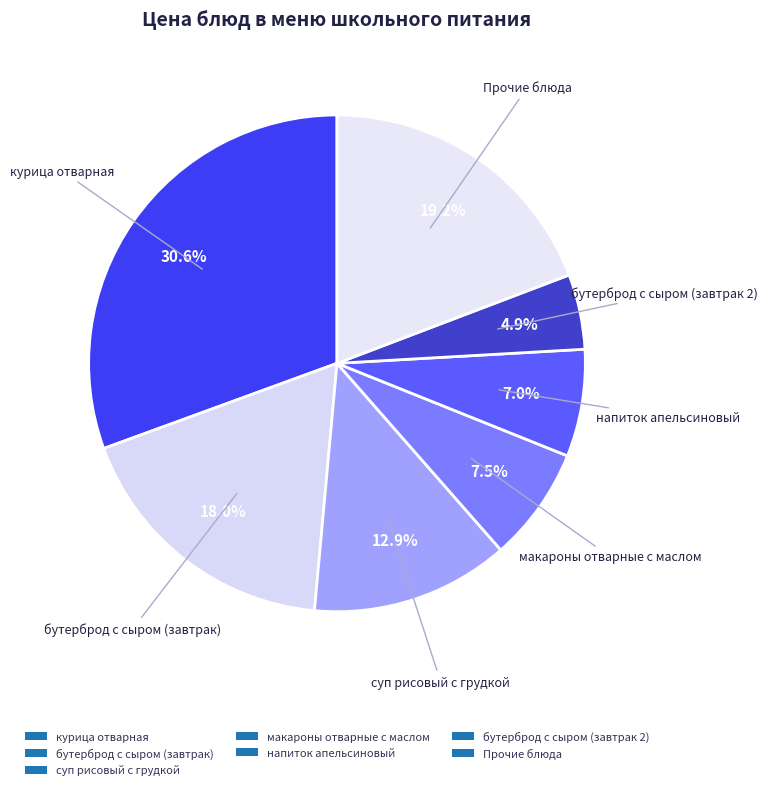

How many segments does this pie chart have?

7